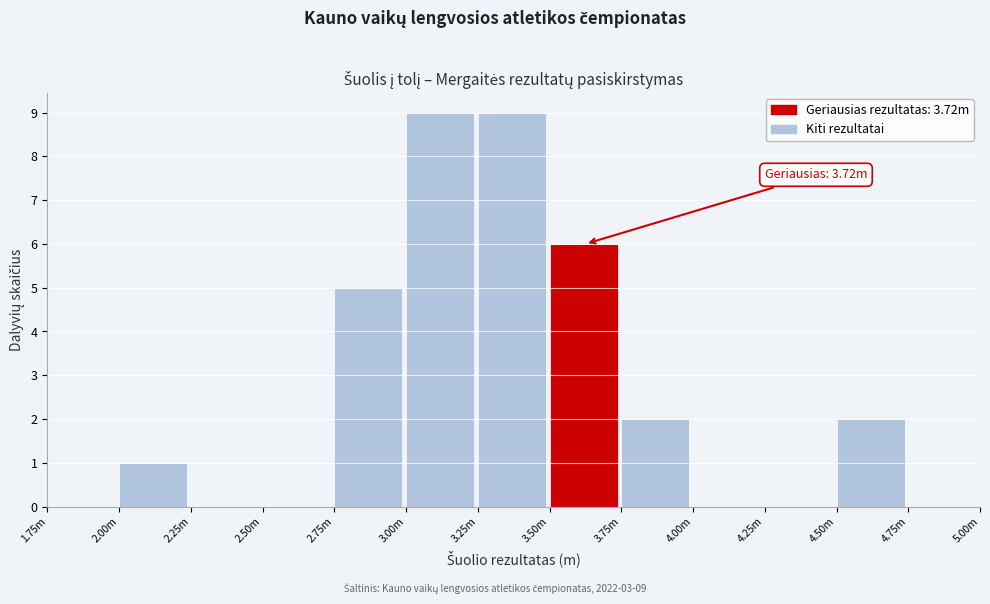

Reading left to right, transcribe all the data shown in this chart.

1.75m=0	2.00m=1	2.25m=0	2.50m=0	2.75m=5	3.00m=9	3.25m=9	3.50m=6	3.75m=2	4.00m=0	4.25m=0	4.50m=2	4.75m=0